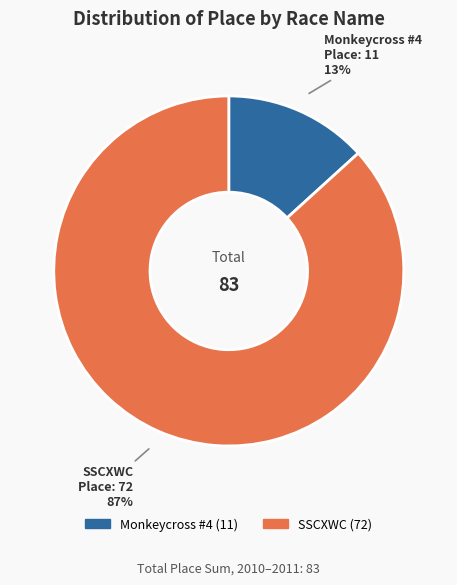

Is it true that SSCXWC is 81% of the pie?

False